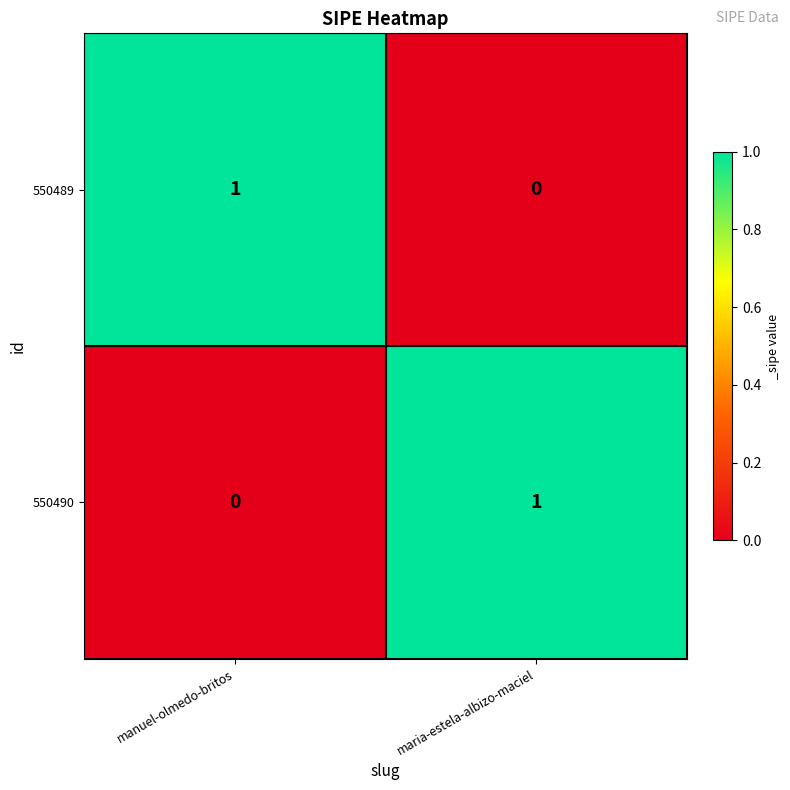

What is the total value across all series at maria-estela-albizo-maciel?

1